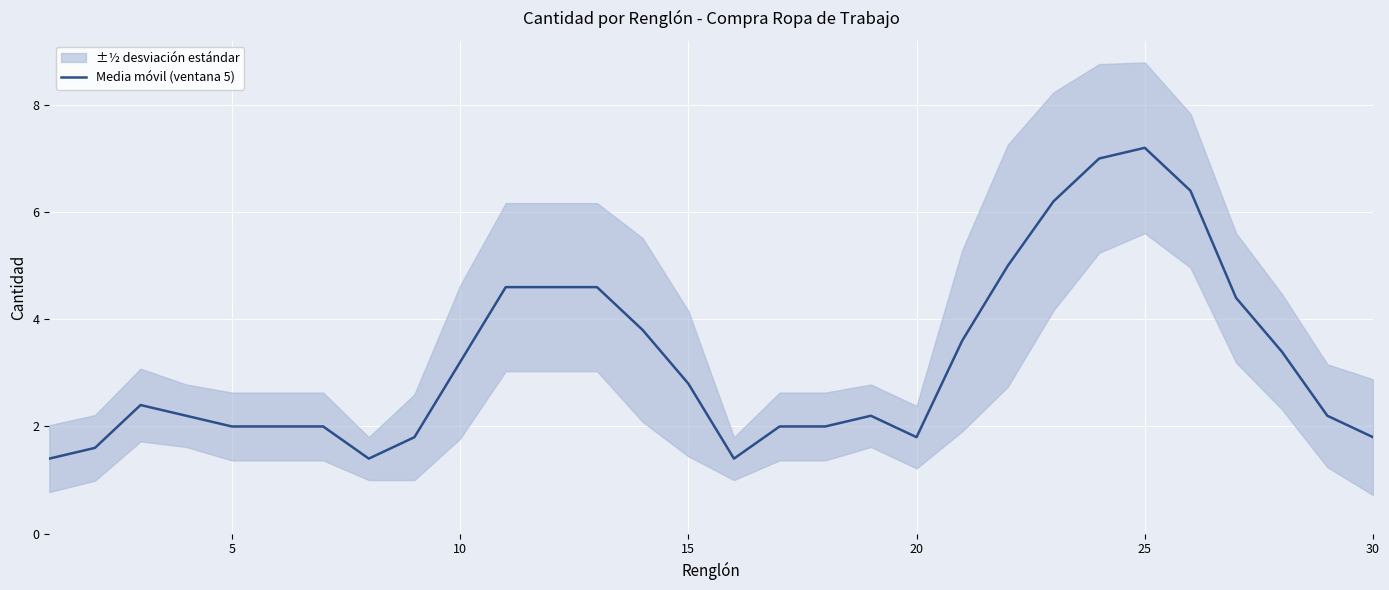

The value of Media móvil (ventana 5) at 20 is 2.8. True or false?

False